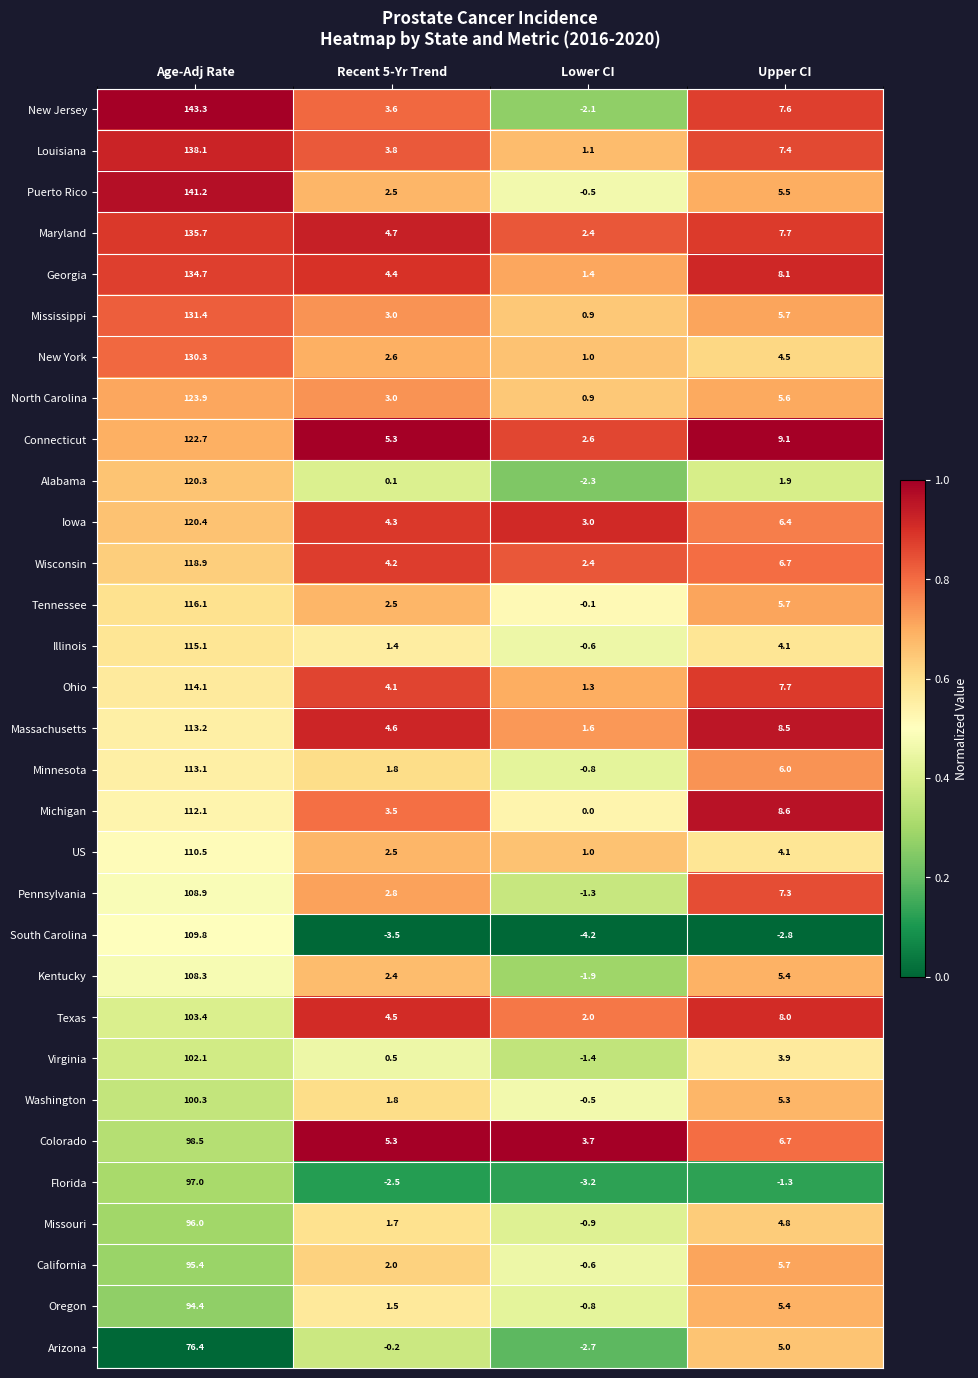

Rank the series by their maximum value, from lowest to highest.

Arizona, Oregon, California, Missouri, Florida, Colorado, Washington, Virginia, Texas, Kentucky, Pennsylvania, South Carolina, US, Michigan, Minnesota, Massachusetts, Ohio, Illinois, Tennessee, Wisconsin, Alabama, Iowa, Connecticut, North Carolina, New York, Mississippi, Georgia, Maryland, Louisiana, Puerto Rico, New Jersey